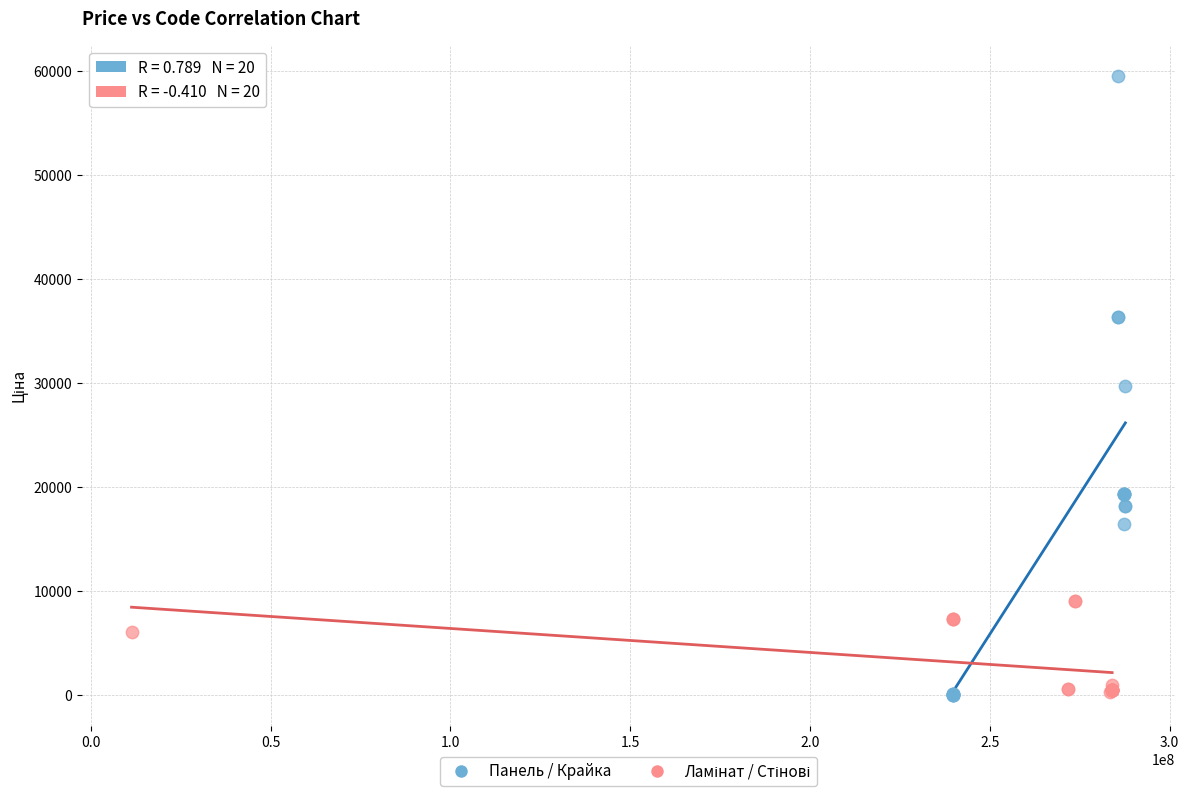

Which series reaches the maximum Y coordinate?

Панель / Крайка